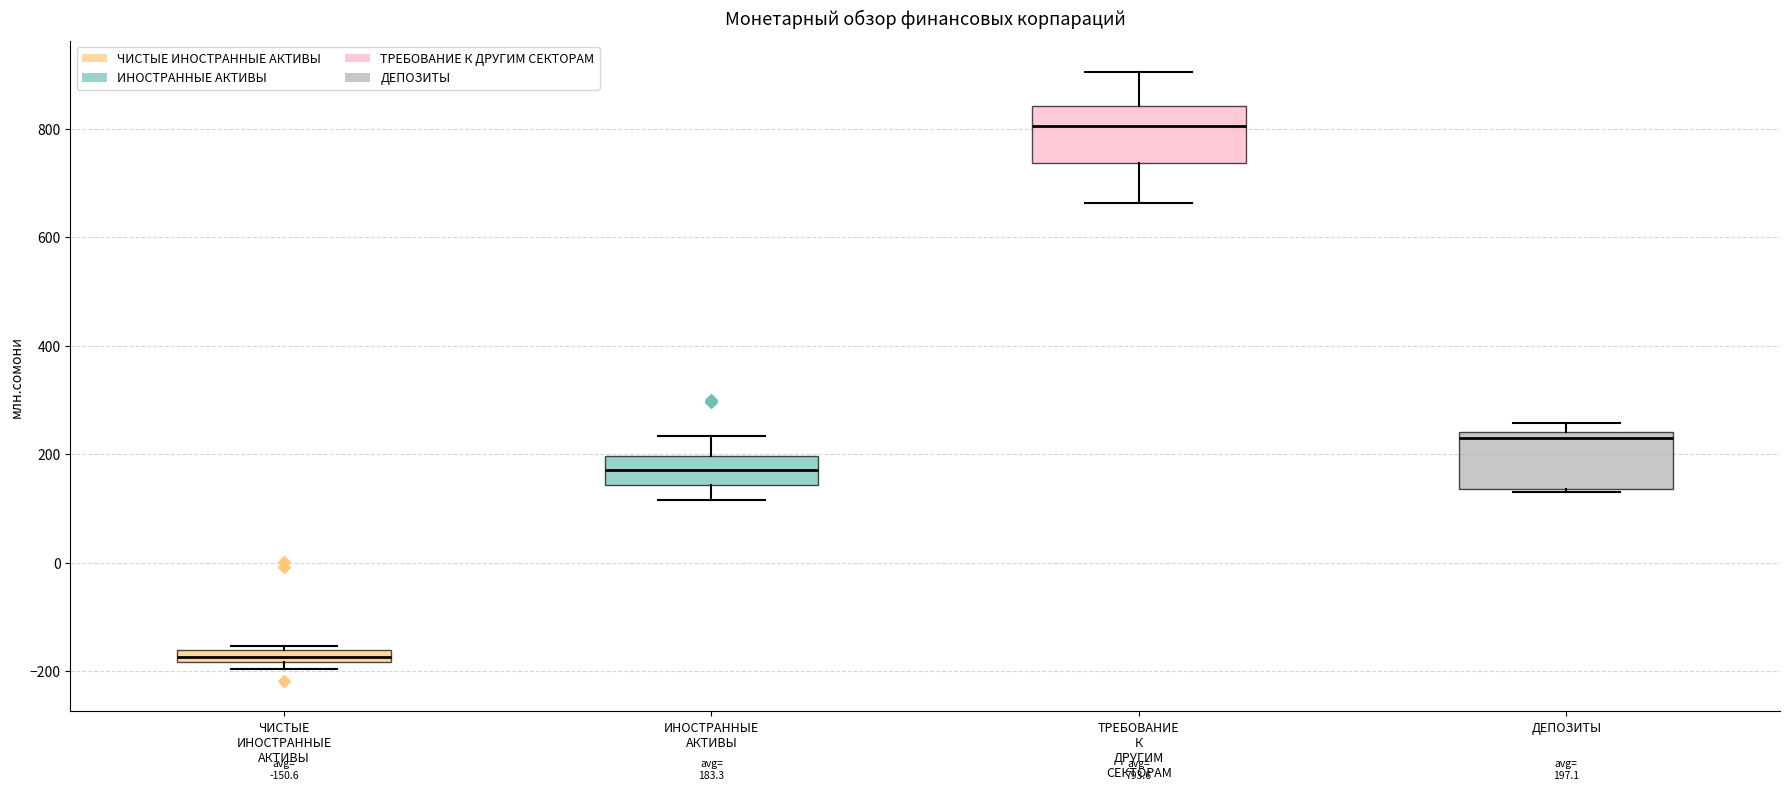

Which box's median line is the highest?

ТРЕБОВАНИЕ К ДРУГИМ СЕКТОРАМ